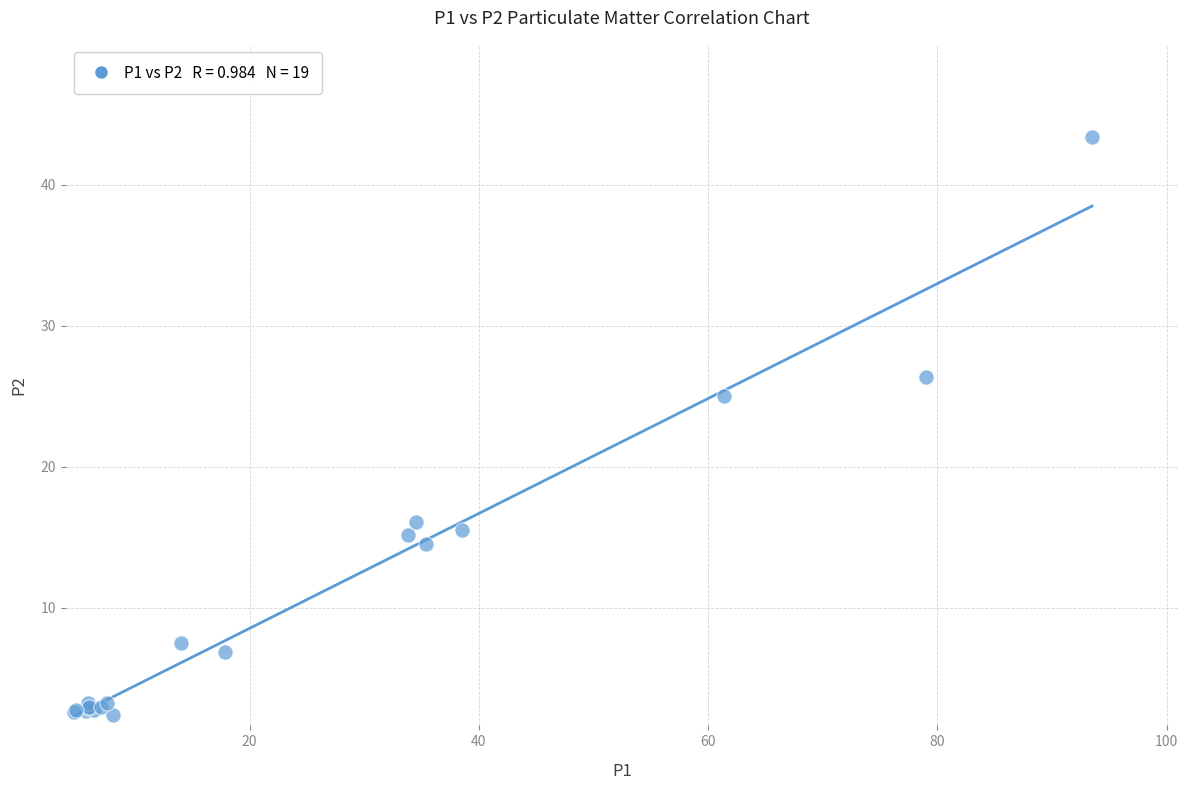

What Y value in the scatter plot is closest to 22?

25.0